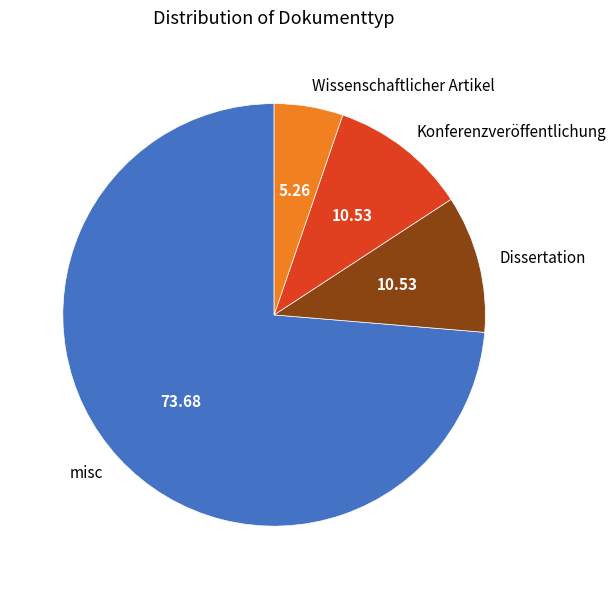

Is it true that misc is 1% of the pie?

False